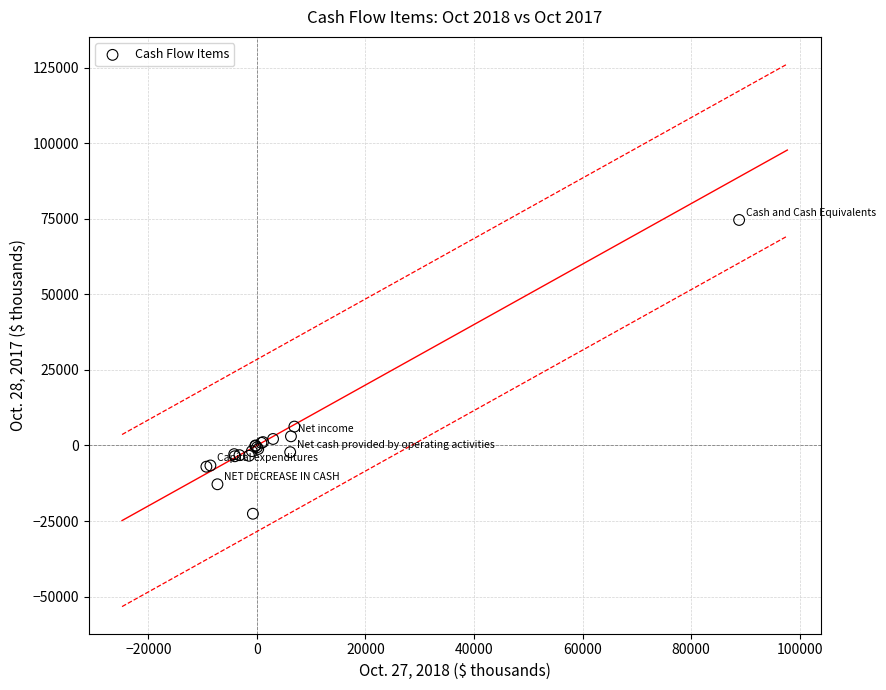

What Y value in the scatter plot is closest to 25999?

6235